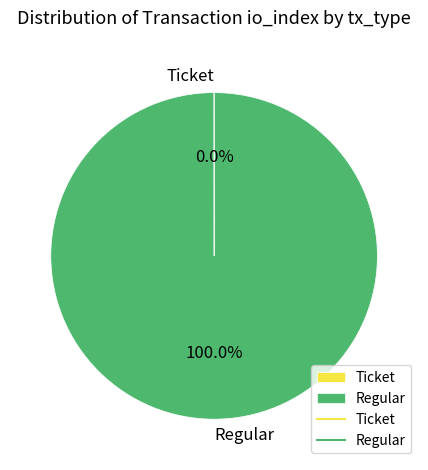

What is the largest slice in the pie chart?

Regular